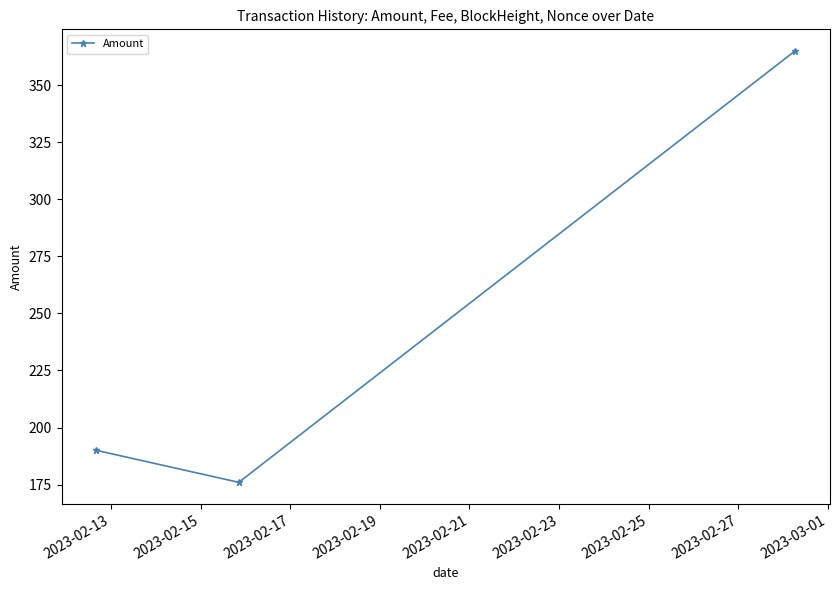

How many data points are less than 190?

1